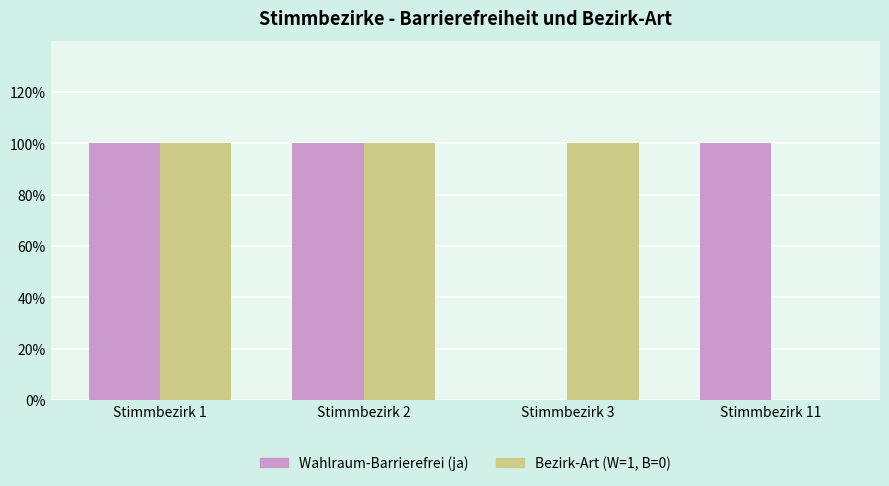

What is the difference between the Bezirk-Art (W=1, B=0) values at Stimmbezirk 11 and Stimmbezirk 3?

1